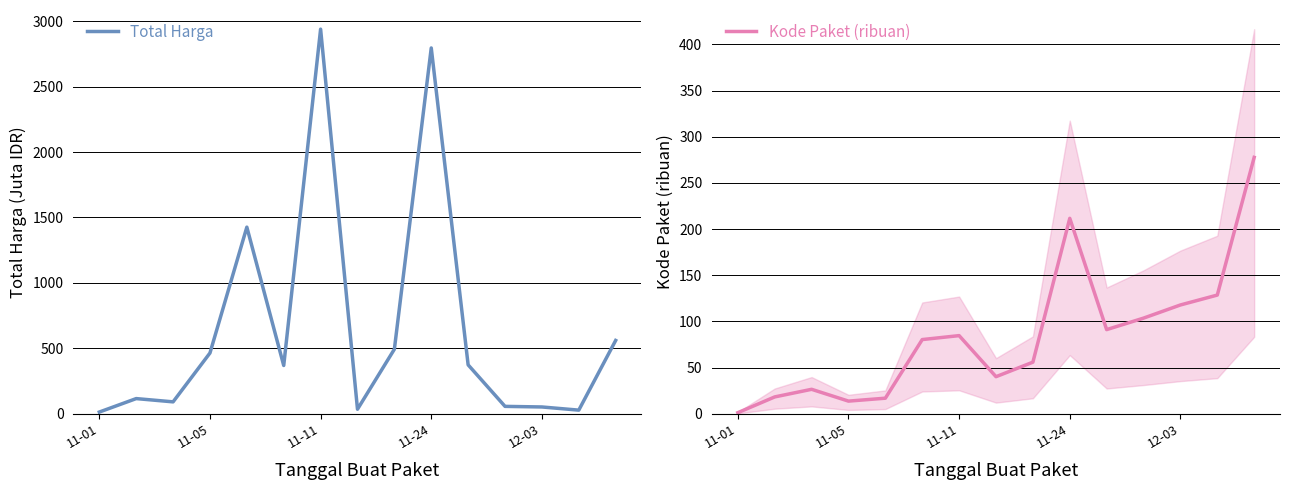

List the series in order of their overall mean, highest first.

Total Harga, Kode Paket (ribuan)